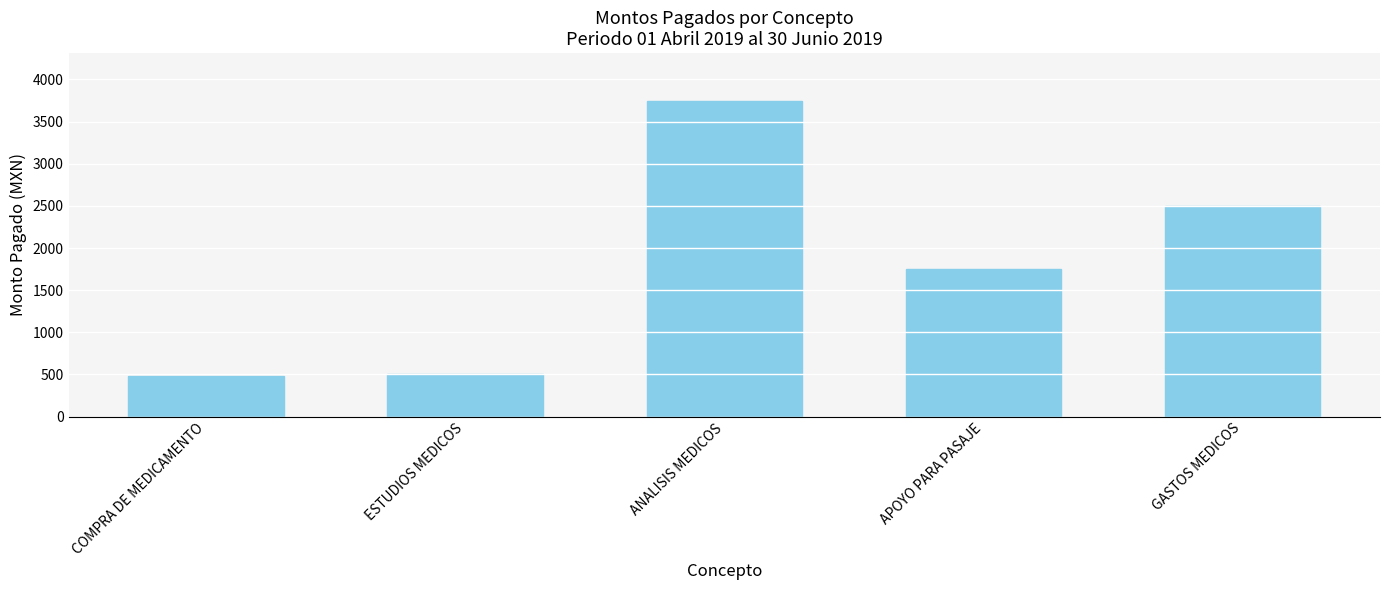

What is the sum of the values at APOYO PARA PASAJE and ESTUDIOS MEDICOS?

2250